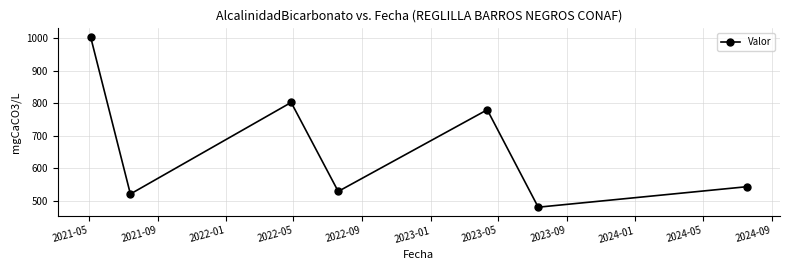

How many data points are less than 542?

3